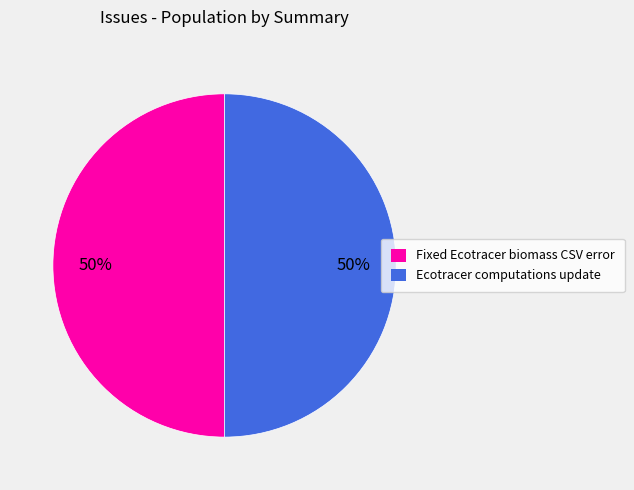

To the nearest percent, what percentage of the pie is Fixed Ecotracer biomass CSV error?

50%